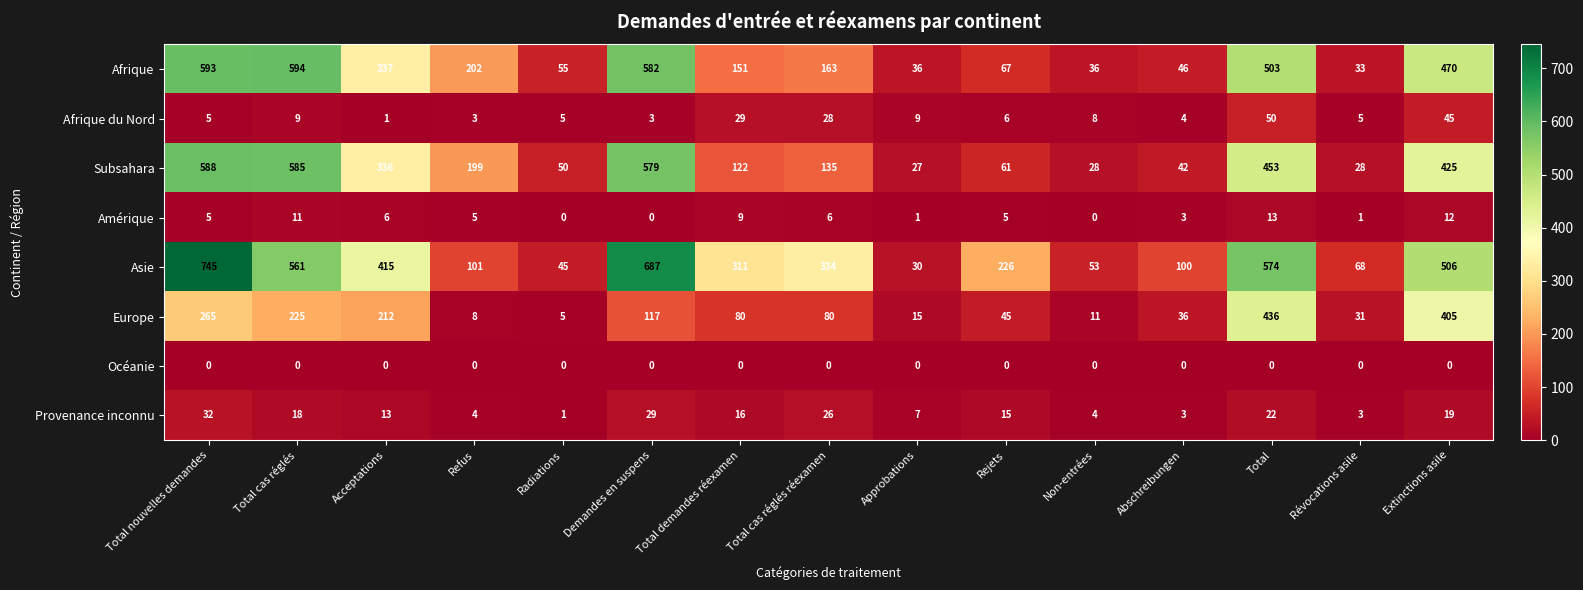

What is the sum of all Afrique du Nord values?

210